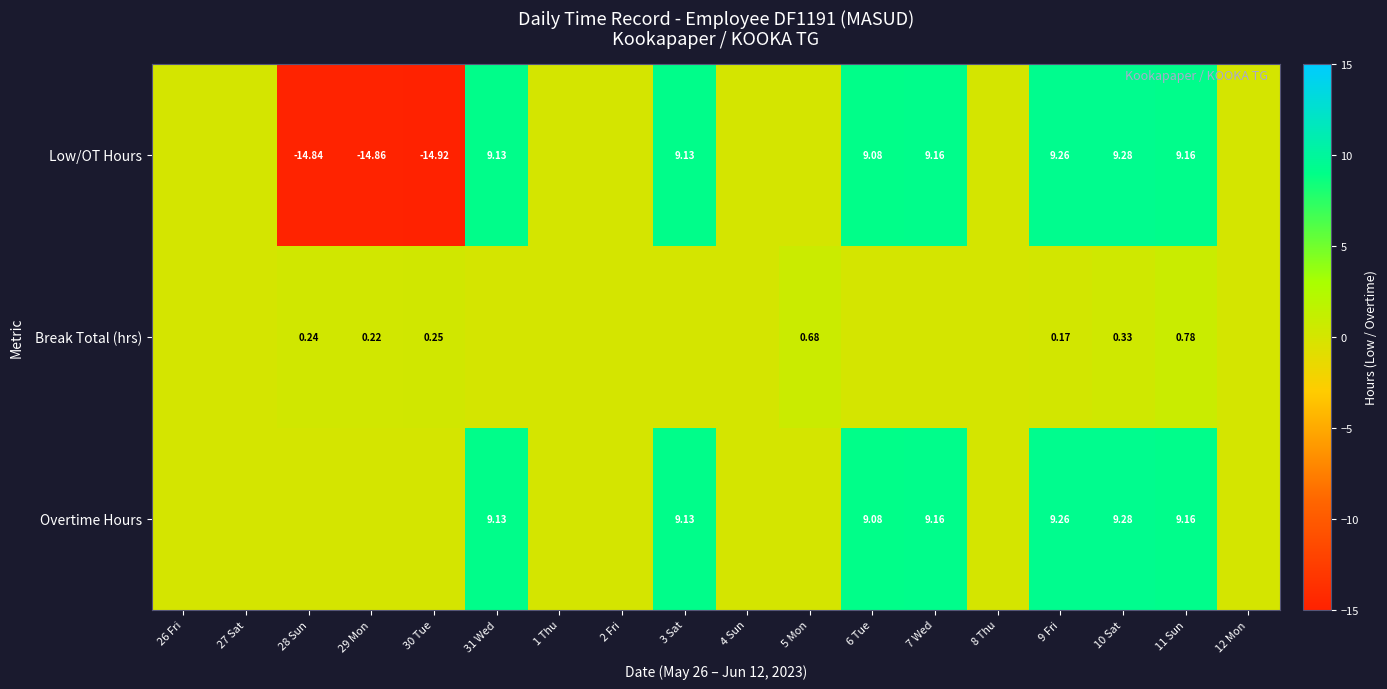

Which series changed the most between 9 Fri and 11 Sun?

Break Total (hrs)